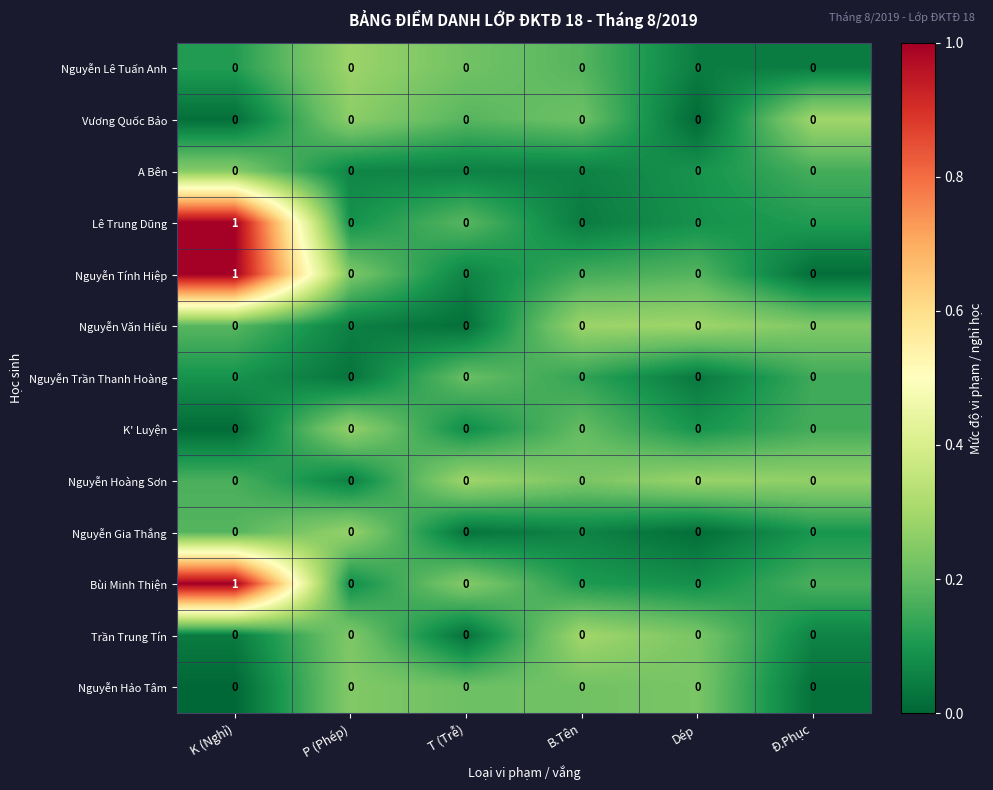

Which label corresponds to the largest value in the chart?

K (Nghỉ)